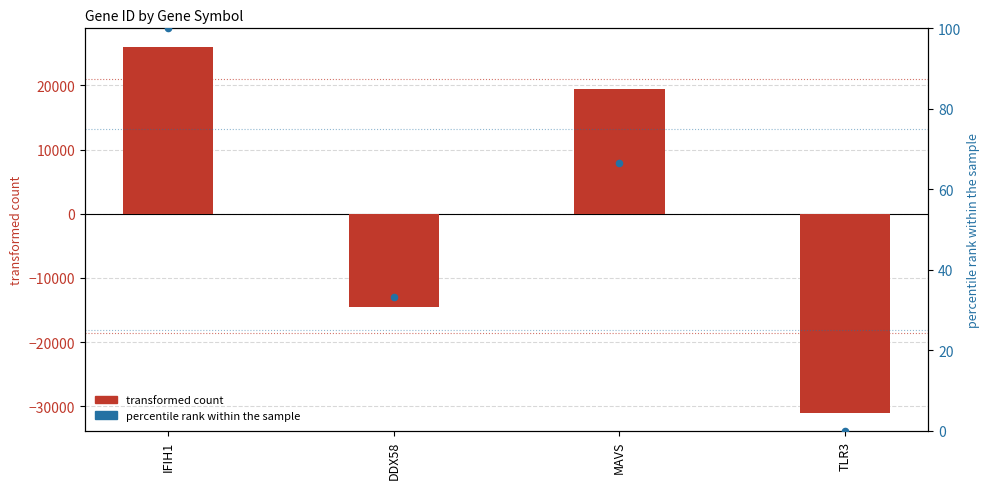

Is the value of percentile rank within the sample at MAVS greater than the value of transformed count at DDX58?

Yes